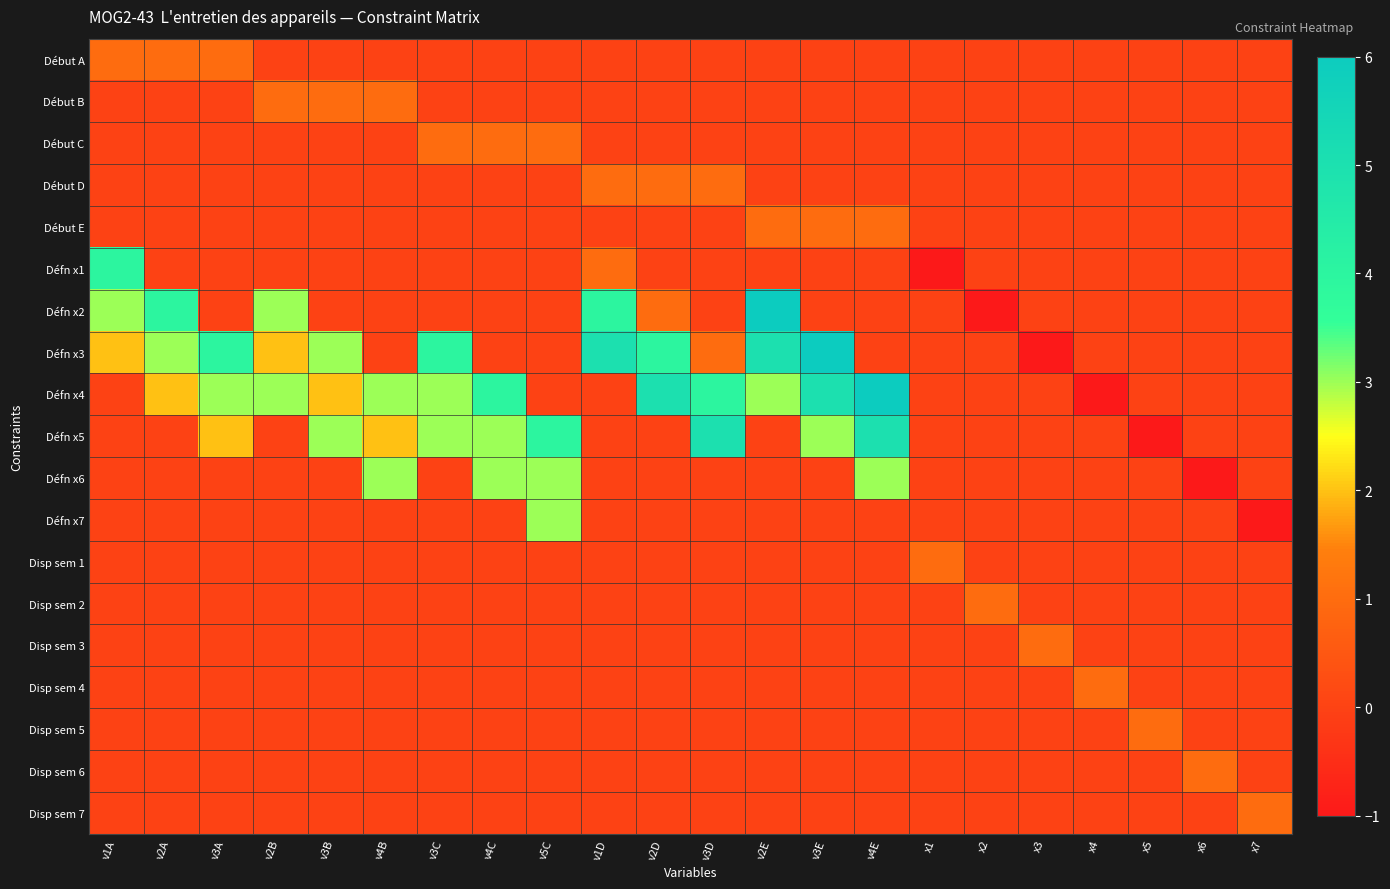

What is the maximum value shown in the chart?

6